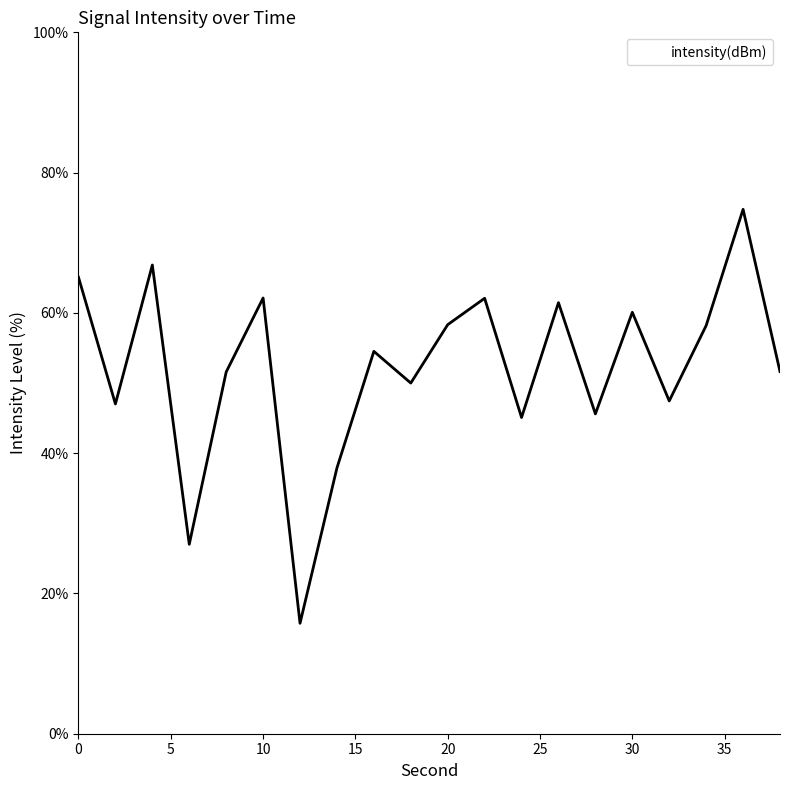

What is the greatest value displayed?

74.8